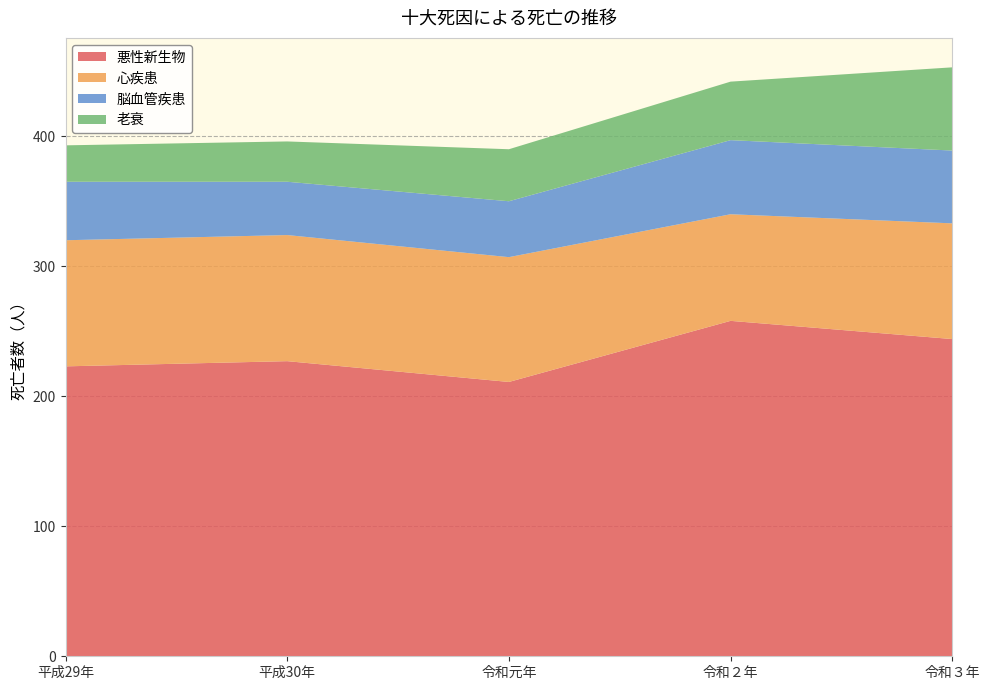

Reading left to right, transcribe all the data shown in this chart.

悪性新生物: 223	227	211	258	244
心疾患: 97	97	96	82	89
脳血管疾患: 45	41	43	57	56
老衰: 28	31	40	45	64